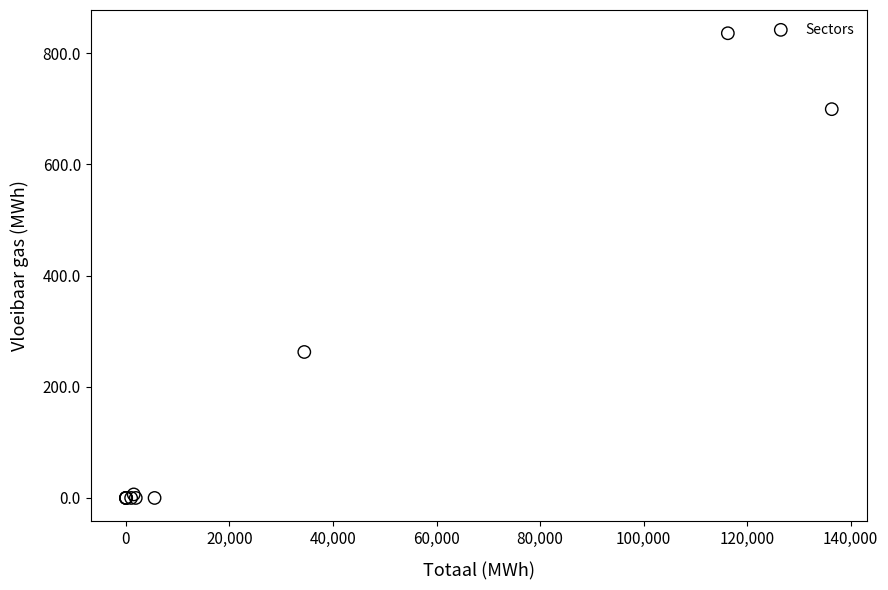

What Y value in the scatter plot is closest to 417?

262.5